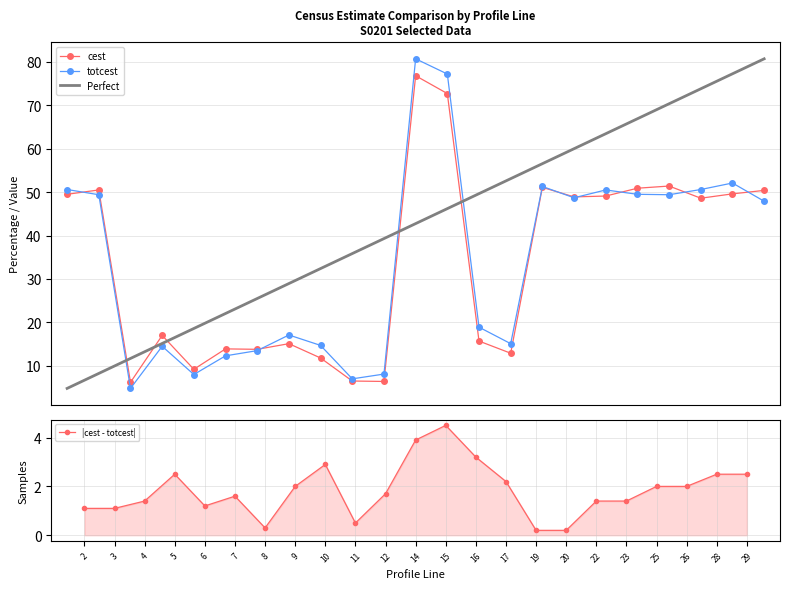

Which category has the highest value across all series?

14